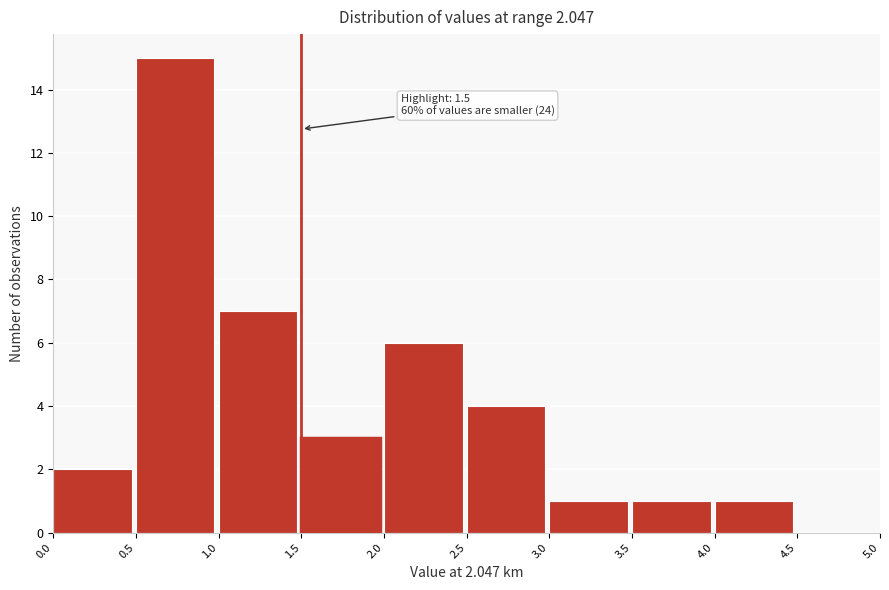

Which range on the x-axis has the tallest bar?

0.5 to 1.0